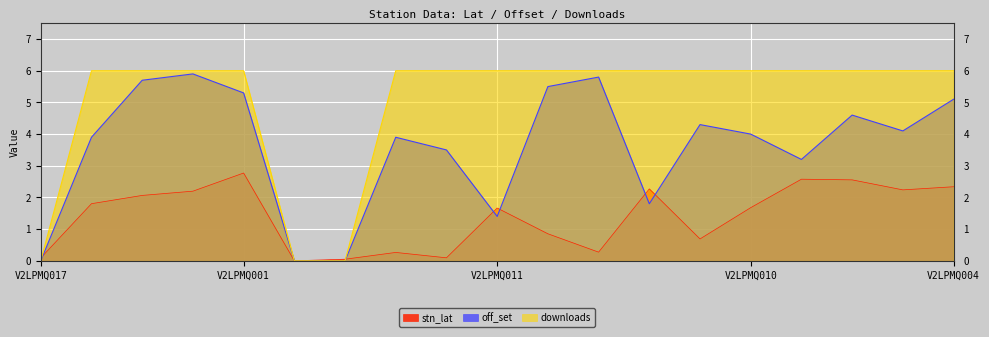

What value does the off_set series have at V2LPMQ003?

4.6